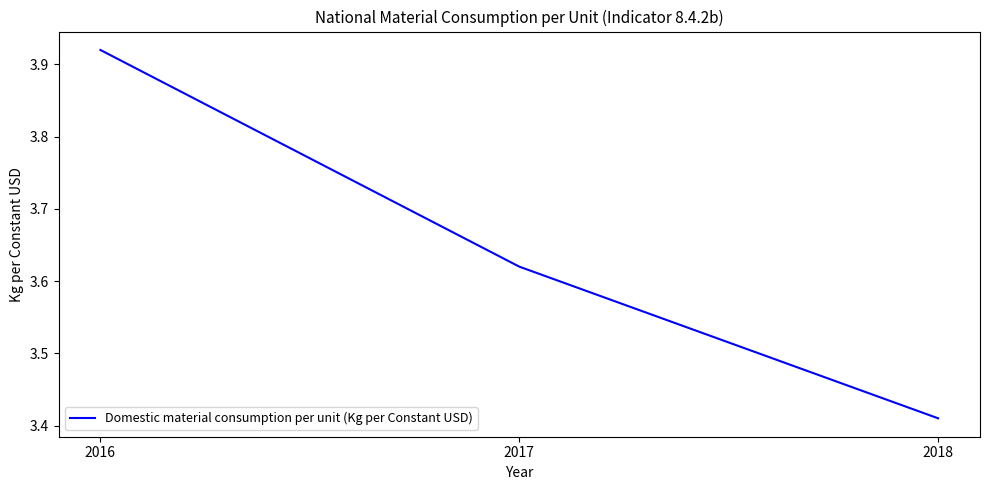

How many values are between 3 and 4?

3